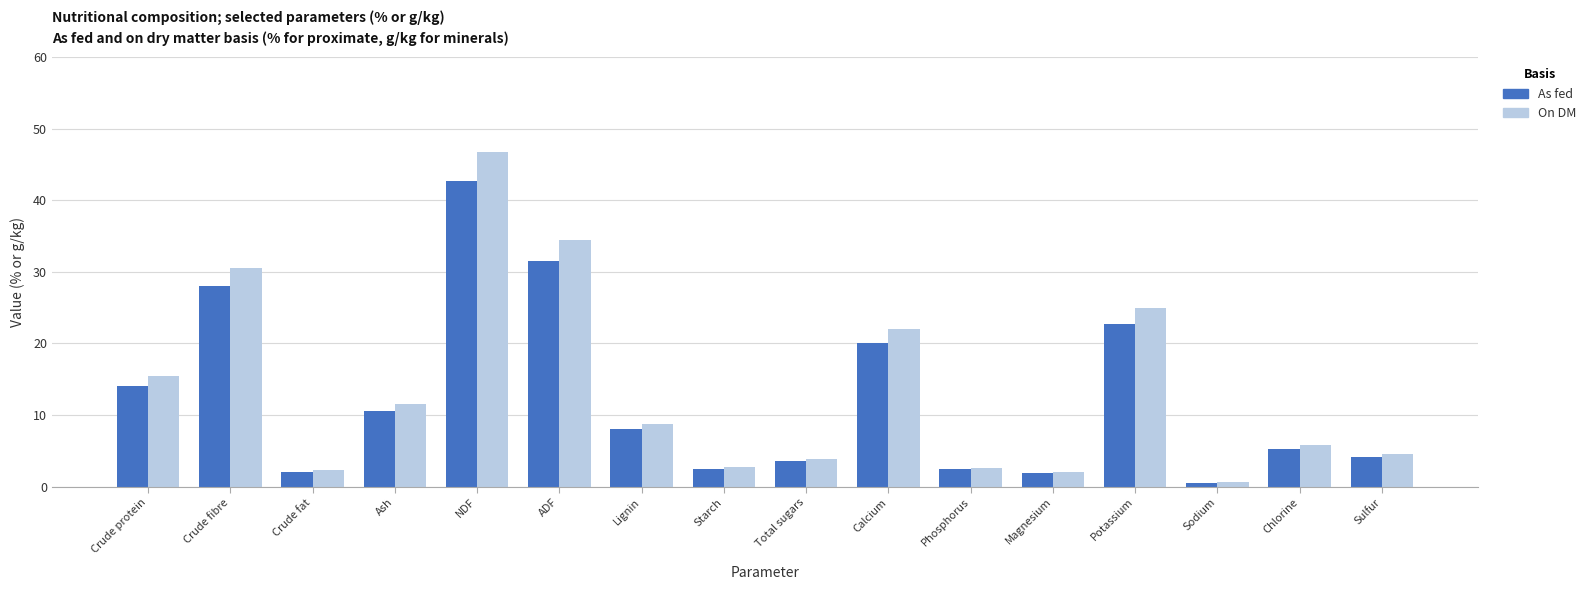

How many values in the As fed series are below 8?

8